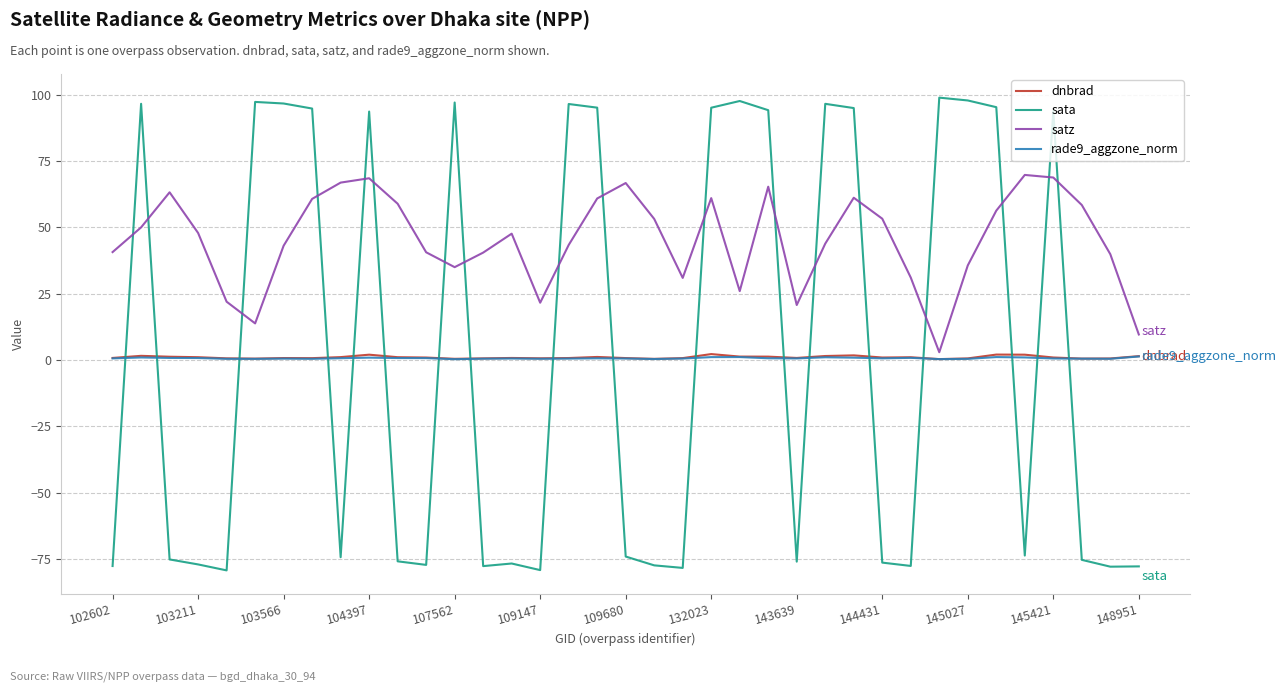

Which series has the largest range (max minus min)?

sata